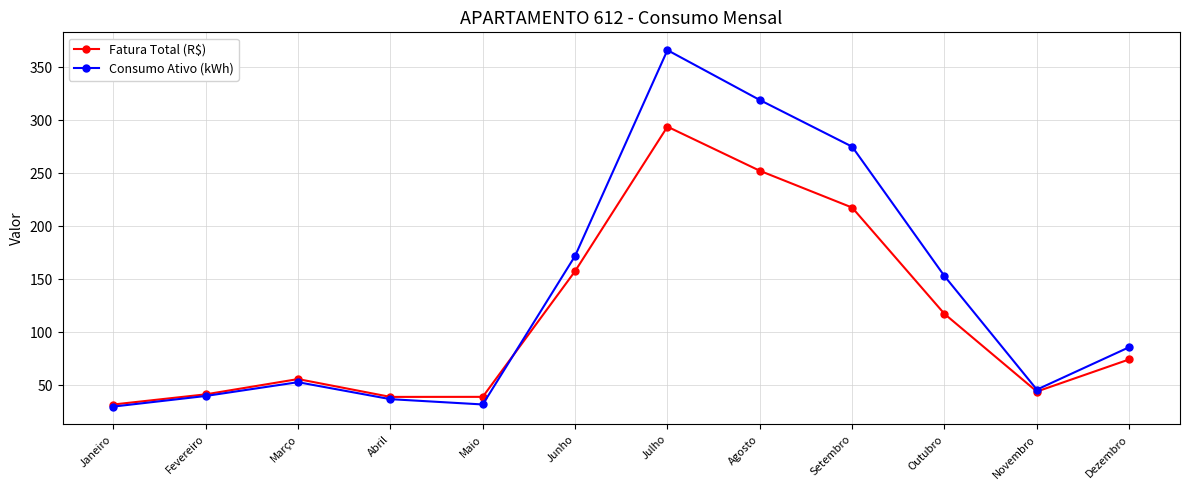

List the series in order of their peak value, lowest first.

Fatura Total (R$), Consumo Ativo (kWh)